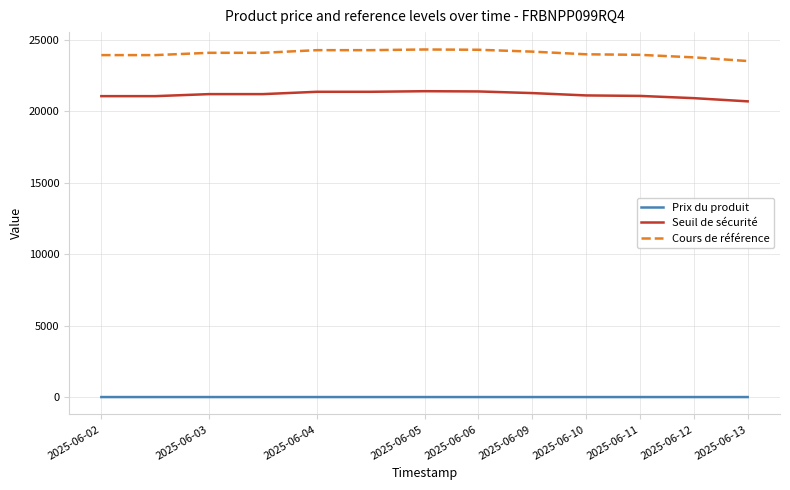

What is the sum of all Cours de référence values?

312624.0